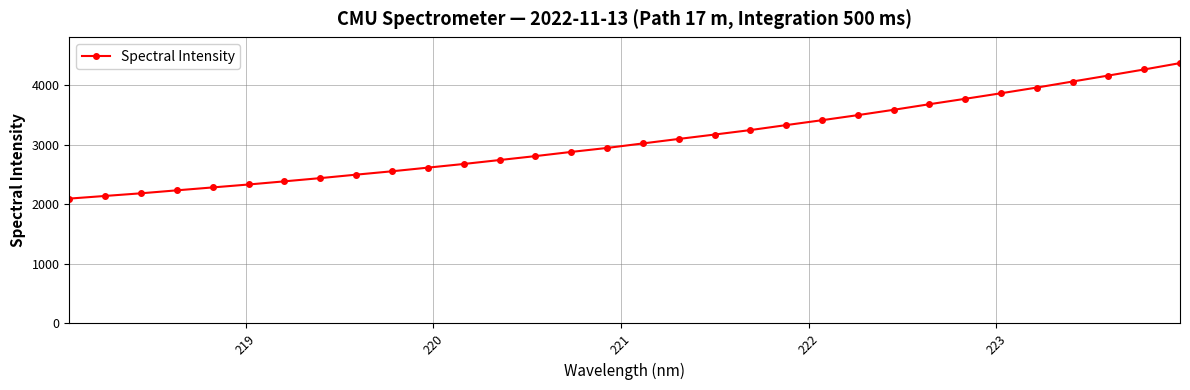

How many data points are less than 3019?

16